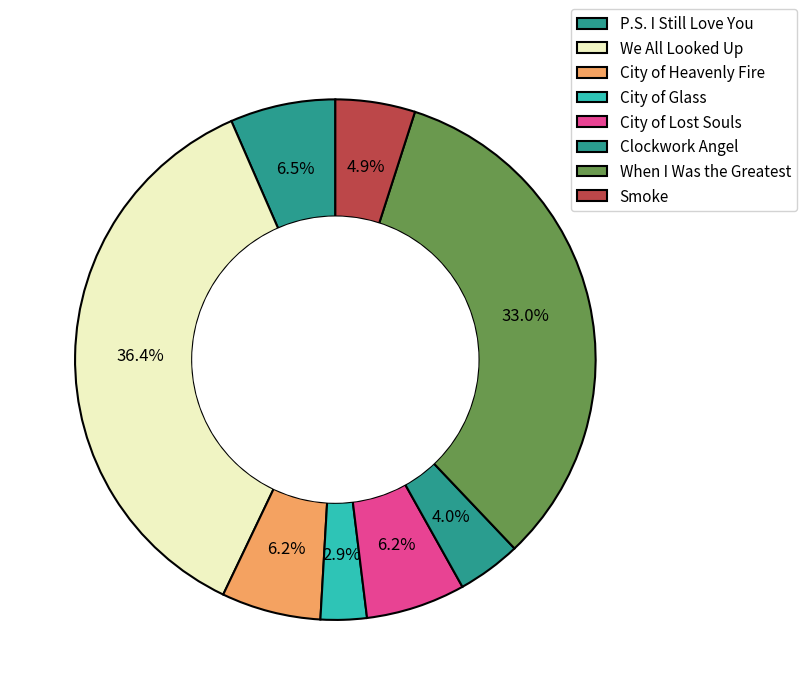

How many slices are in this pie chart?

8